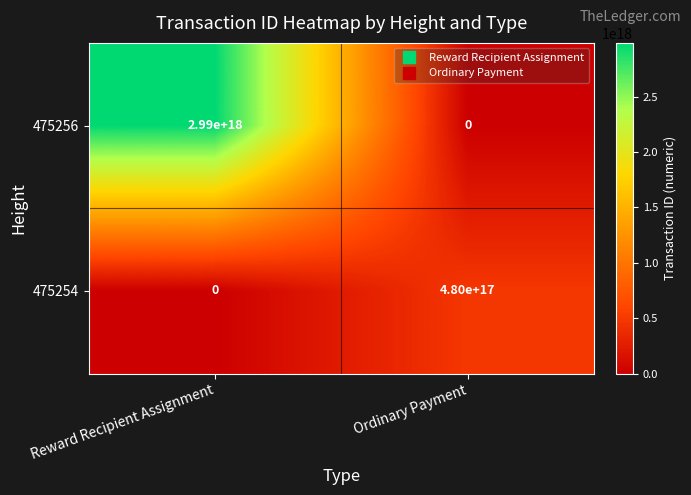

Which series has the largest total across all categories?

475256